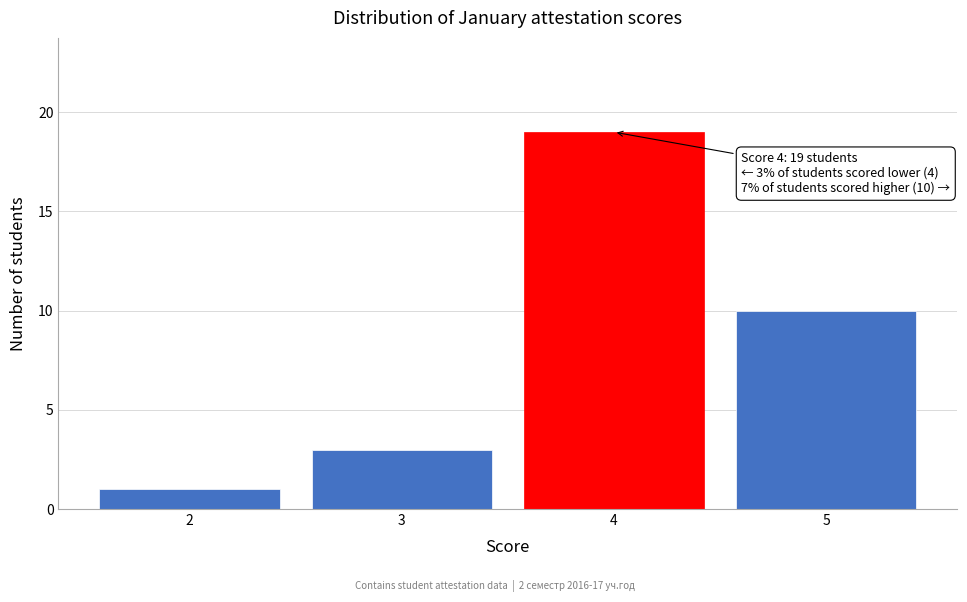

Reading left to right, list all the values displayed in this chart.

2=1	3=3	4=19	5=10